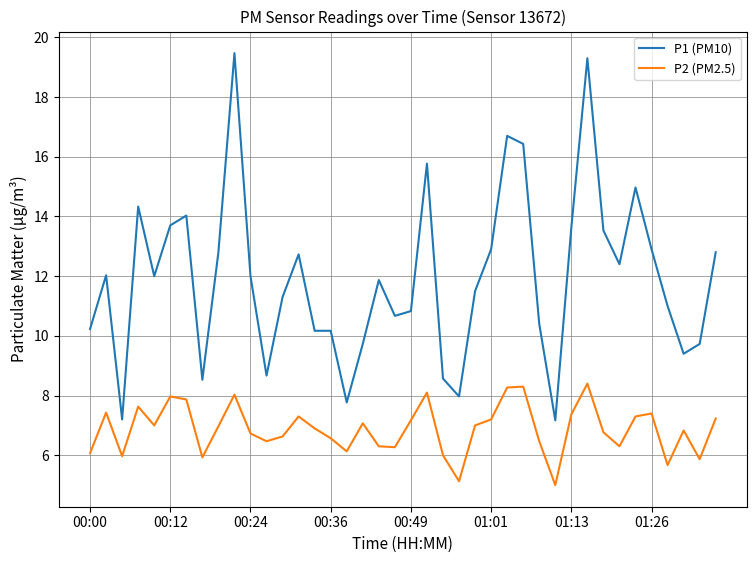

Which series has the largest range (max minus min)?

P1 (PM10)